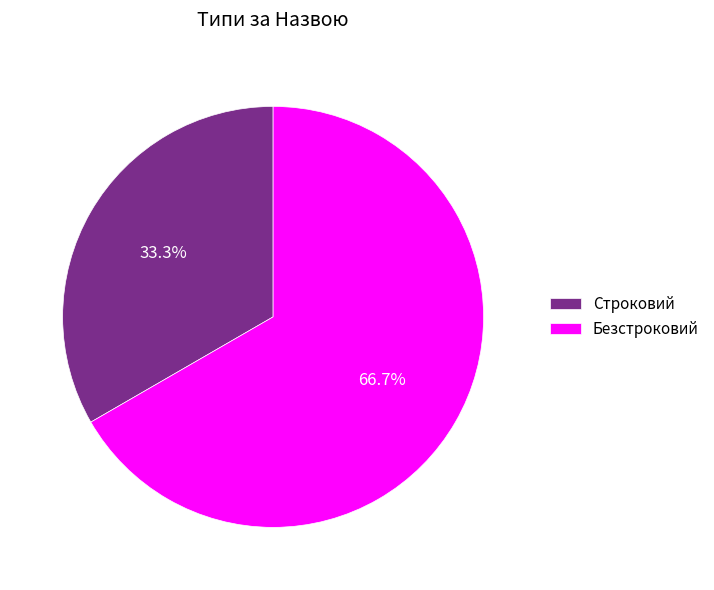

The Строковий slice represents 24% of the pie. True or false?

False